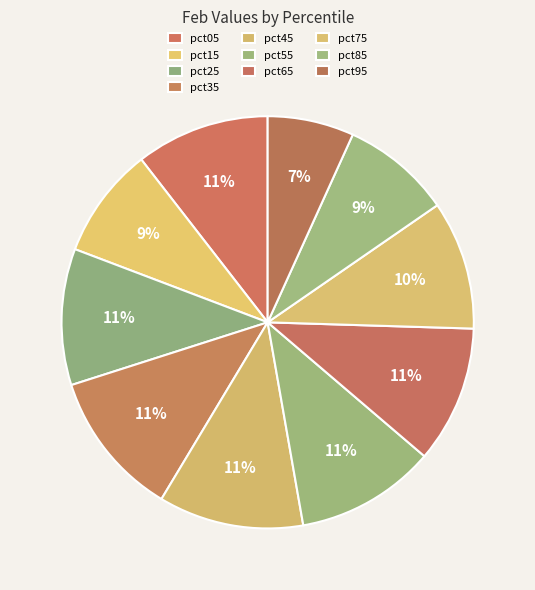

Between pct65 and pct75, which is larger?

pct65